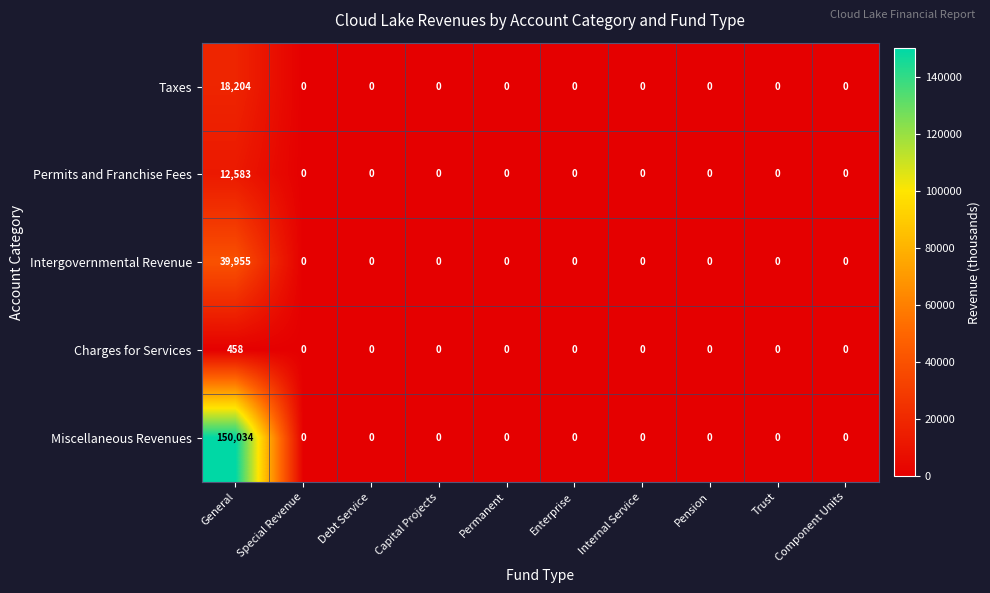

Is it true that Miscellaneous Revenues equals 253333 at General?

False